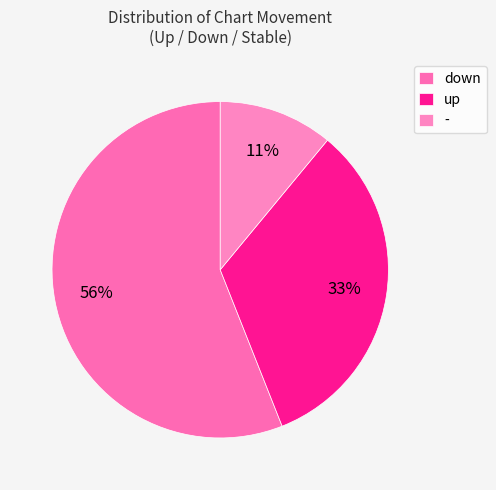

To the nearest percent, what percentage of the pie is up?

33%